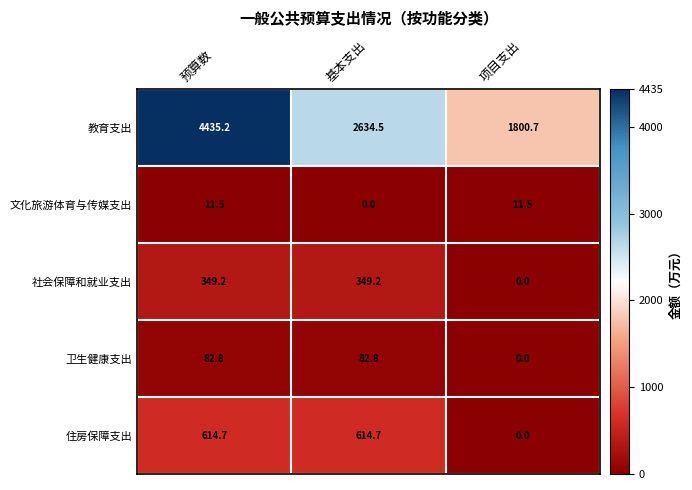

Rank the series at 预算数 from highest to lowest value.

教育支出, 住房保障支出, 社会保障和就业支出, 卫生健康支出, 文化旅游体育与传媒支出